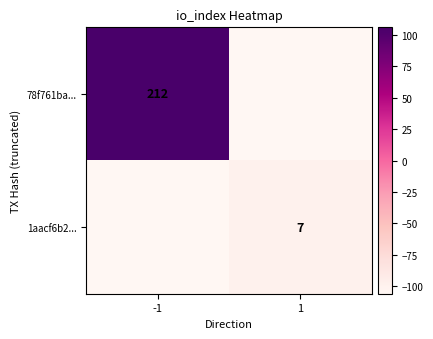

The value of 1aacf6b2... at 1 is 11. True or false?

False